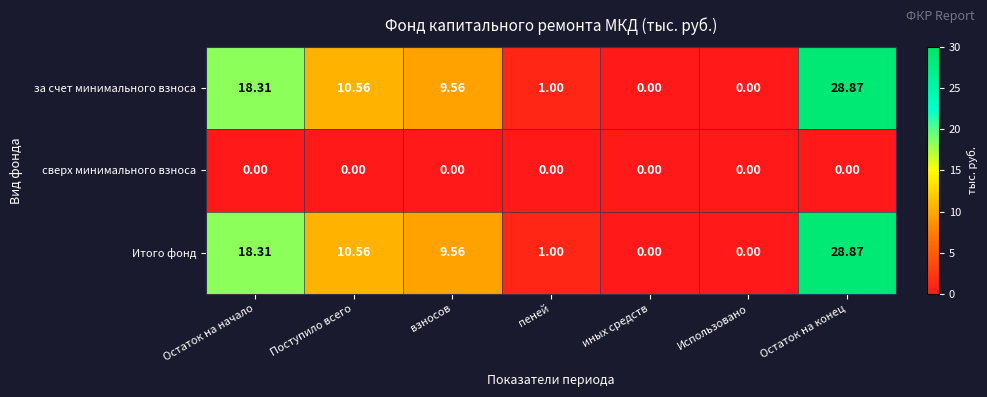

At which category is the sum across all series the highest?

Остаток на конец